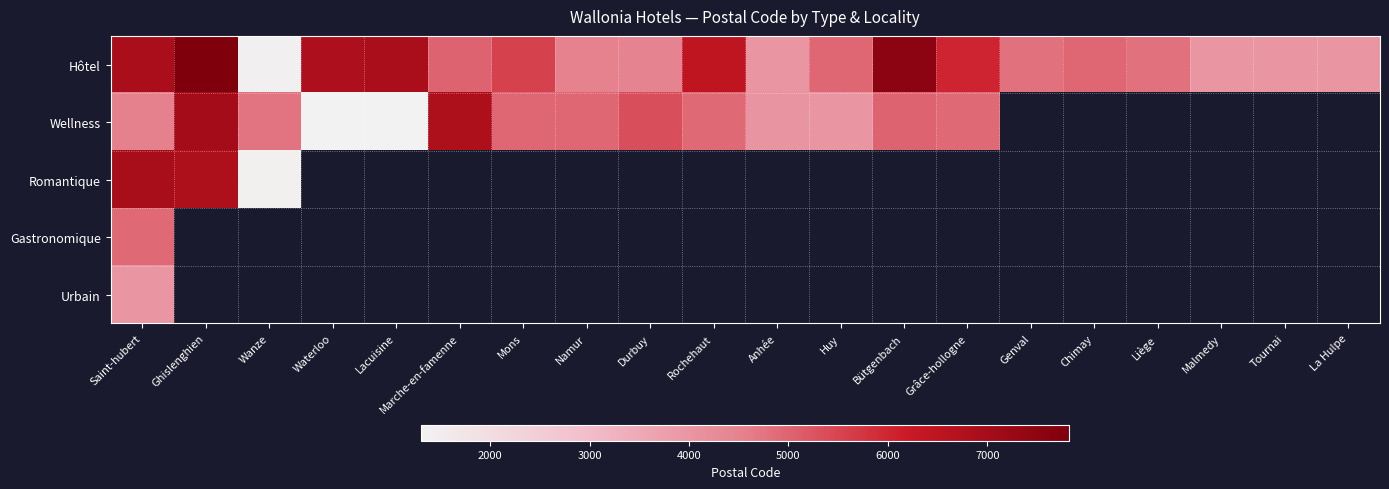

Which series has the widest spread of values?

Hôtel